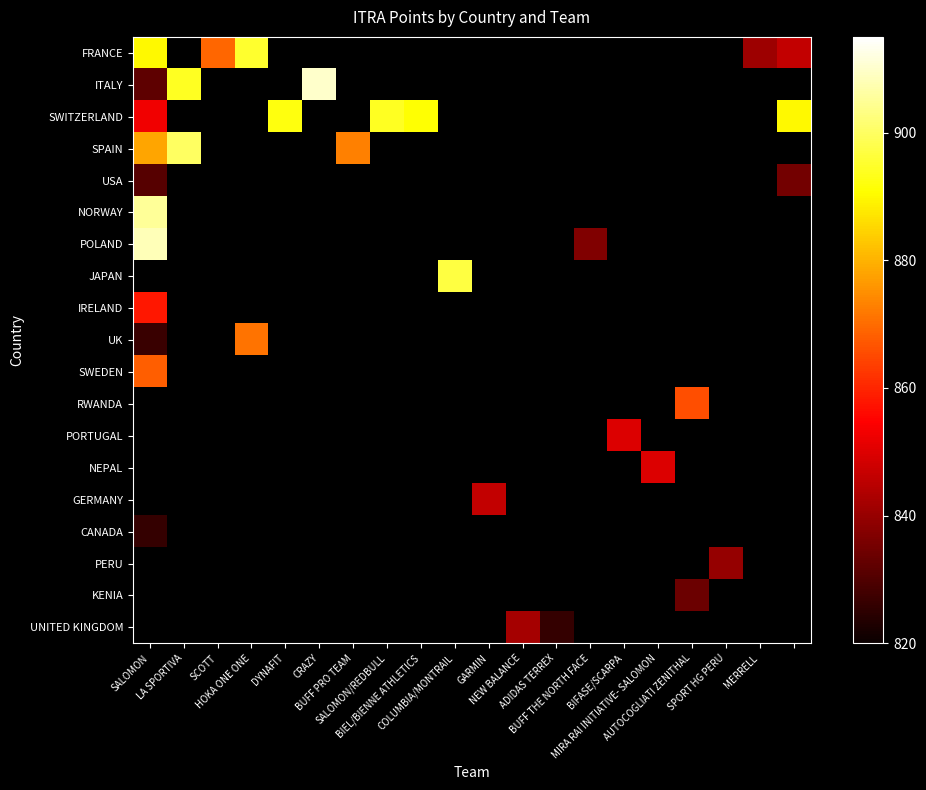

How many positive values does the SWEDEN series have?

1